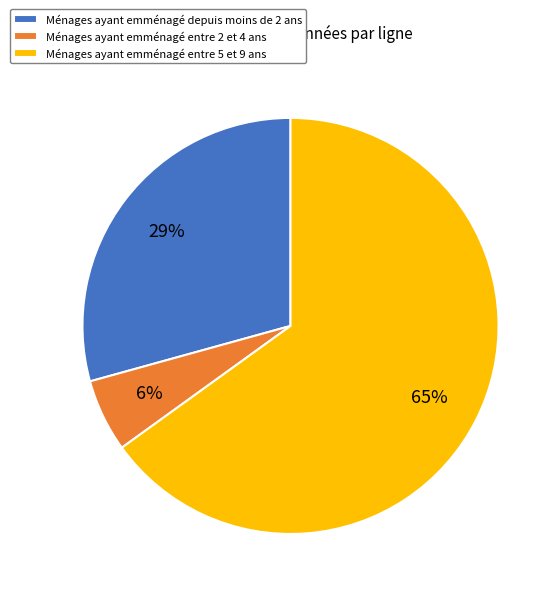

Is the sum of Ménages ayant emménagé entre 5 et 9 ans and Ménages ayant emménagé entre 2 et 4 ans greater than half?

Yes